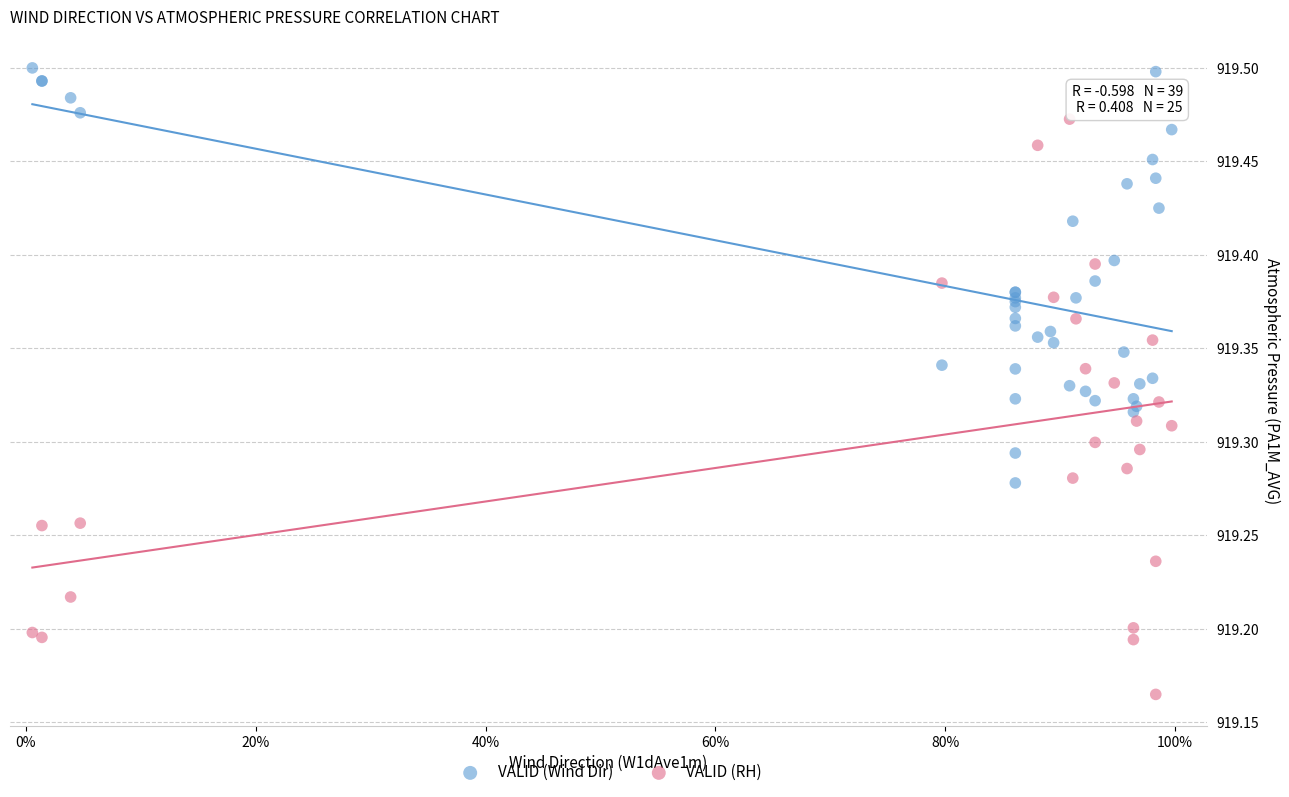

Which series has the largest Y range (max minus min)?

VALID (RH)